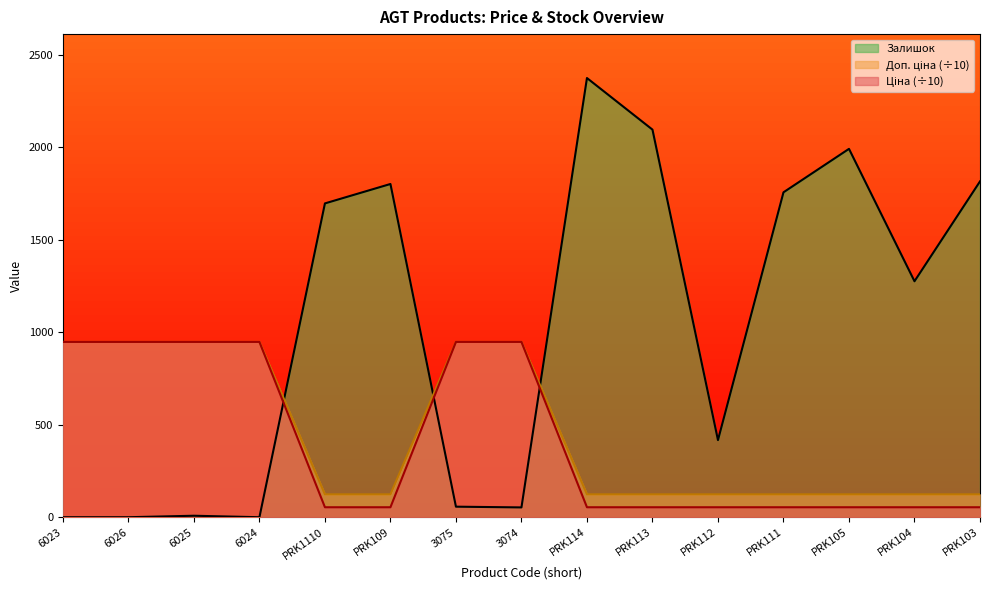

What are all the series names shown in the legend?

Ціна, Доп. ціна, Залишок